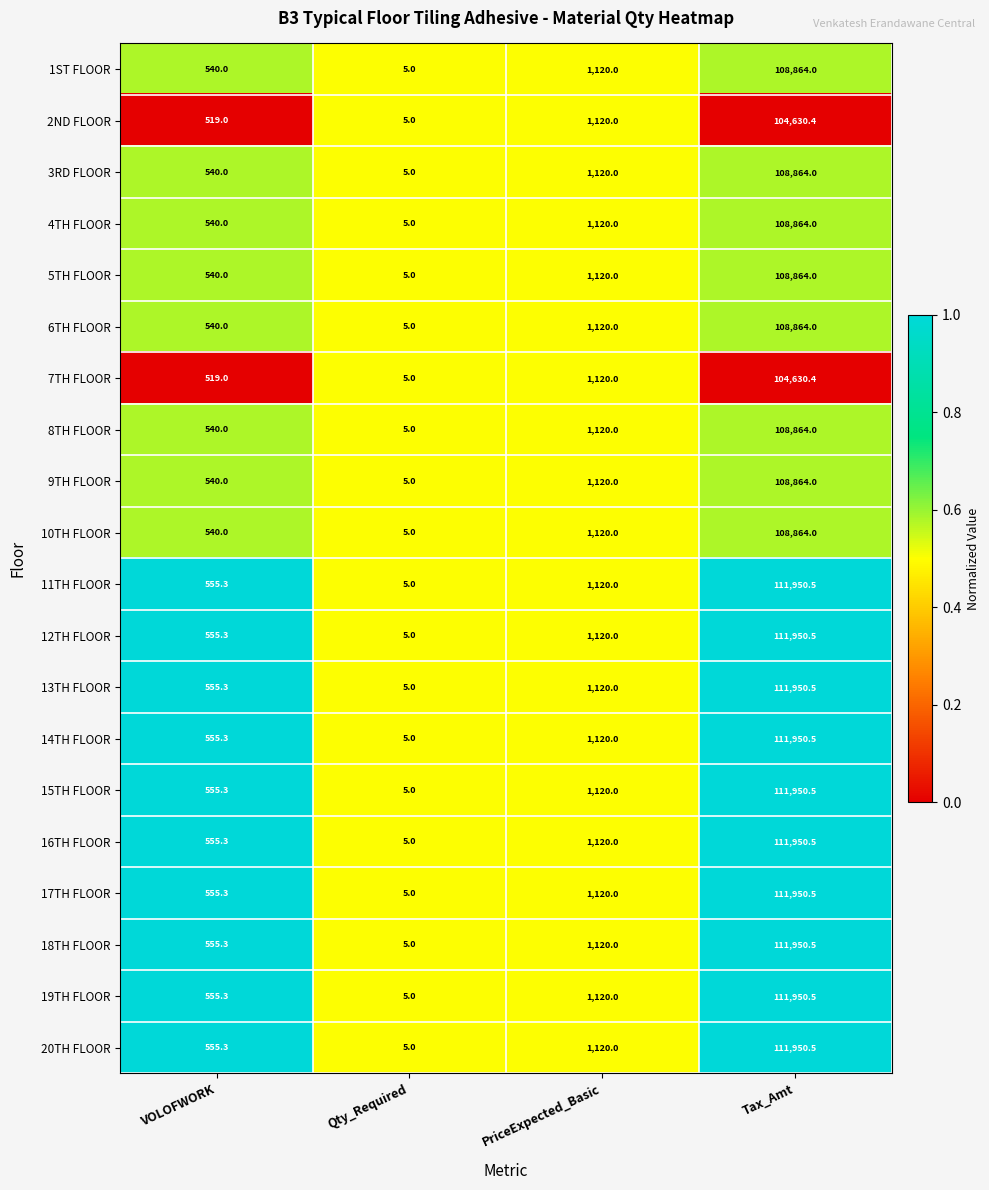

What is the spread (max minus min) of values at VOLOFWORK?

36.3